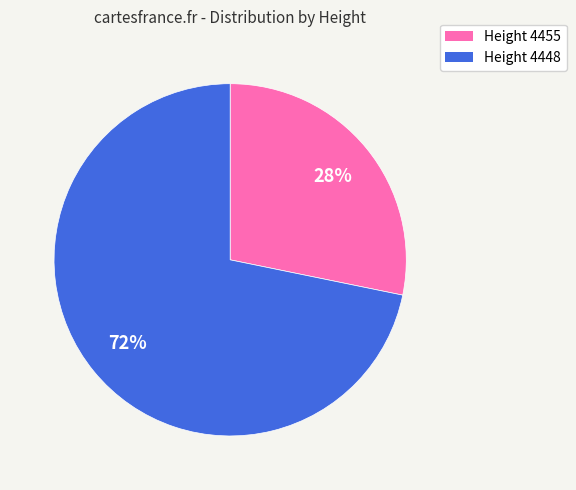

To the nearest percent, what is the average slice percentage?

50%